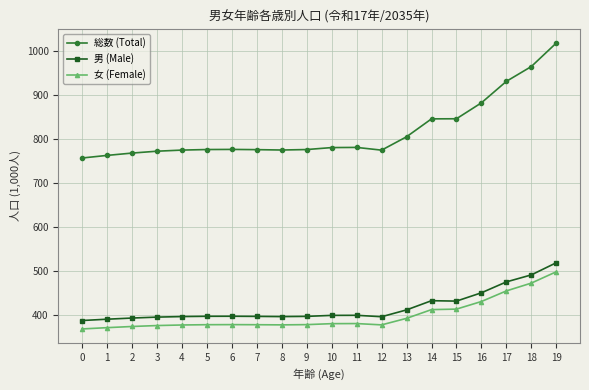

What is the value of the 女 (Female) point at the 7th from the left?

378.5